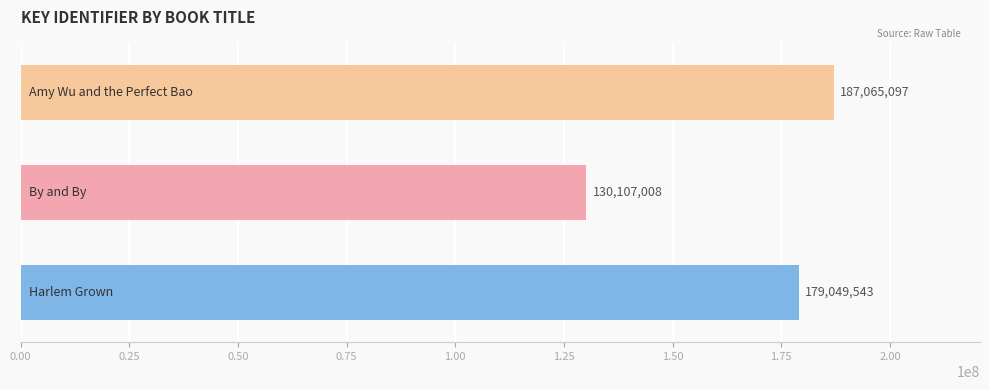

What is the greatest value displayed?

187065097